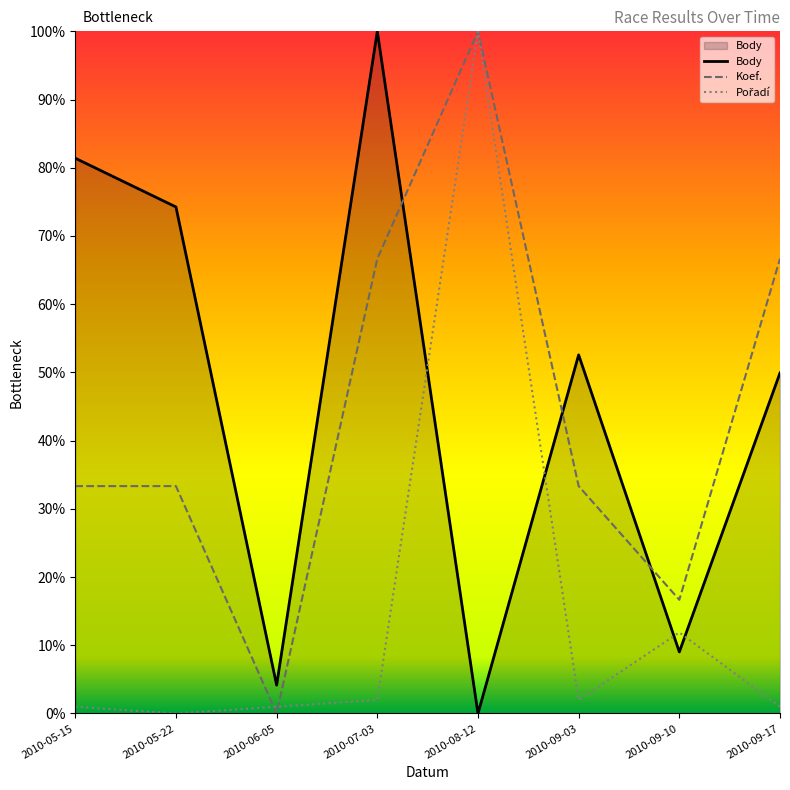

Does the chart display data point markers on the line(s)?

No